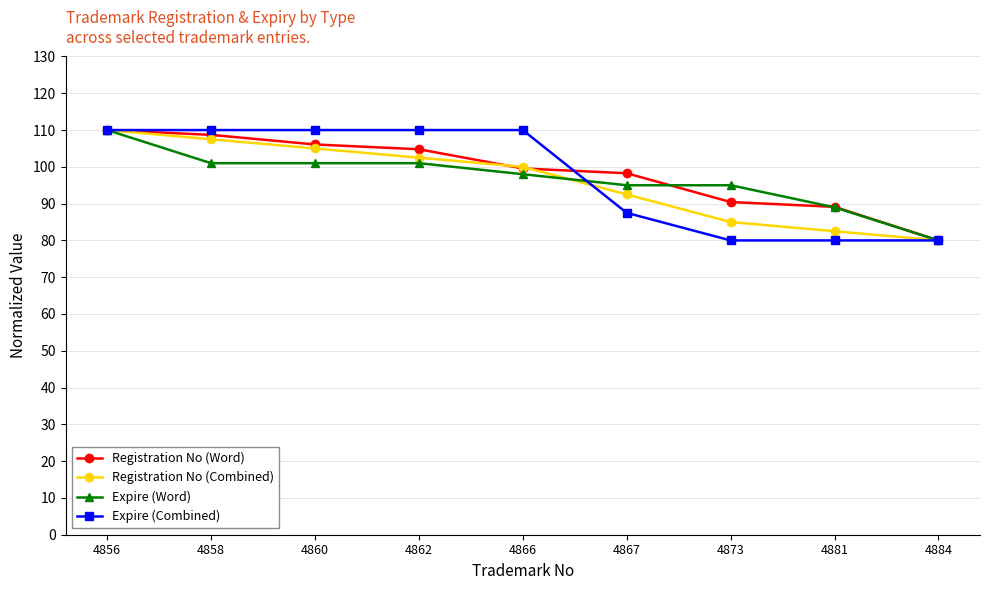

At 4862, list the series in order from smallest to largest.

Expire (Word), Registration No (Combined), Registration No (Word), Expire (Combined)